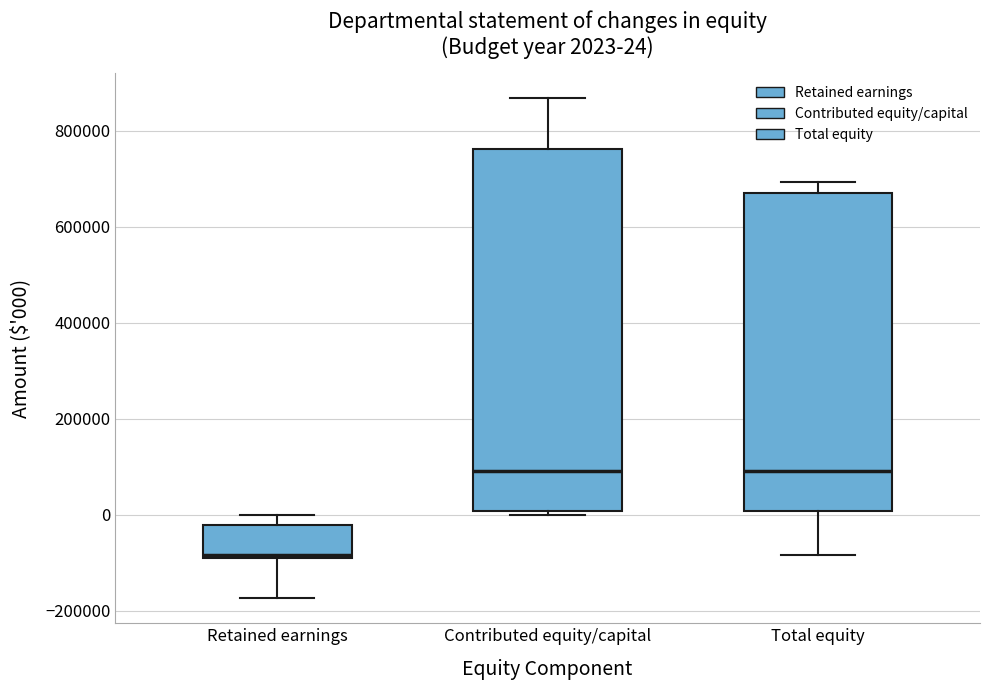

Comparing the boxes themselves (not the whiskers), which one is the tallest?

Contributed equity/capital